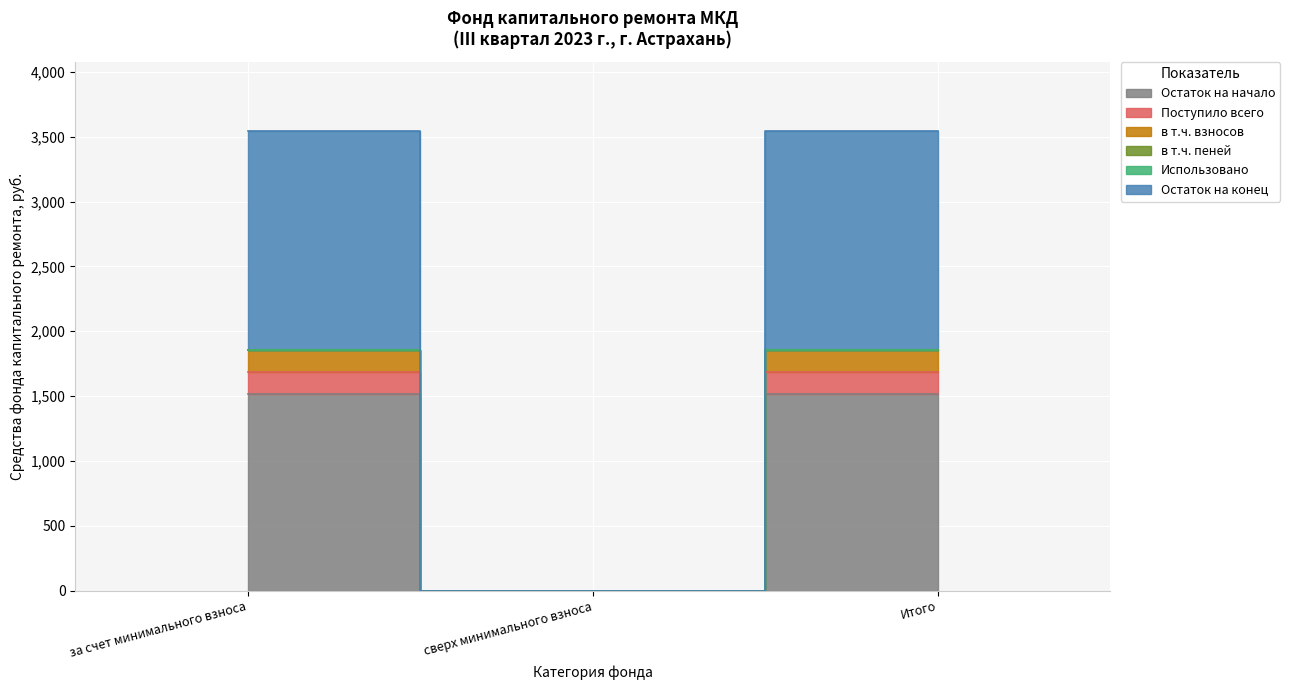

The value of Остаток на конец at за счет минимального взноса is 1686.9. True or false?

True